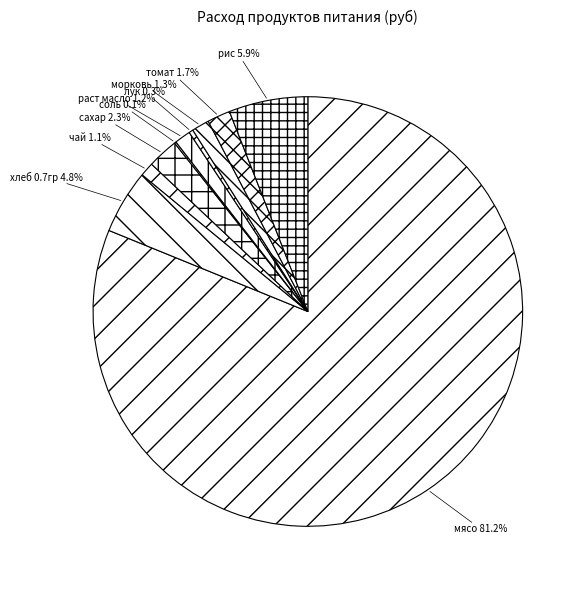

Does мясо represent more than half of the total?

Yes